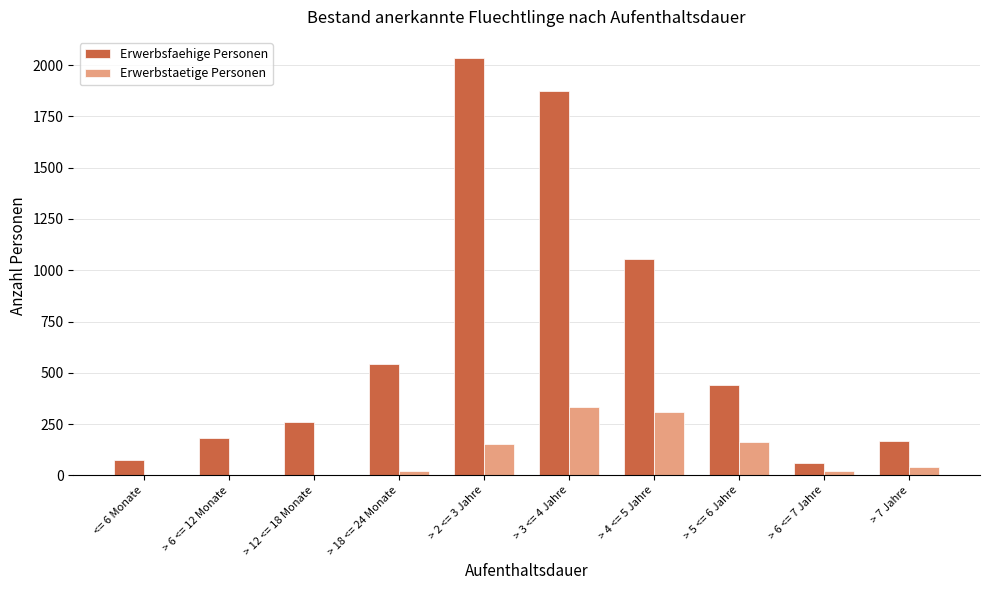

What is the maximum value shown in the chart?

2036